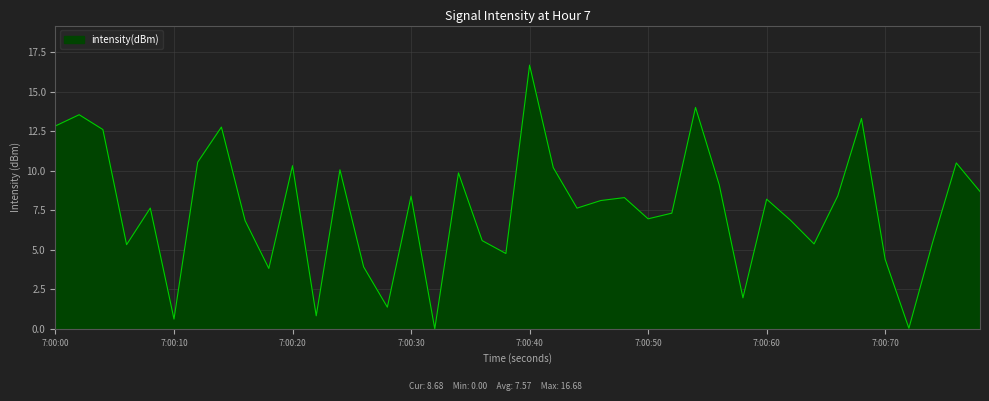

What is the sum of all values?

303.0